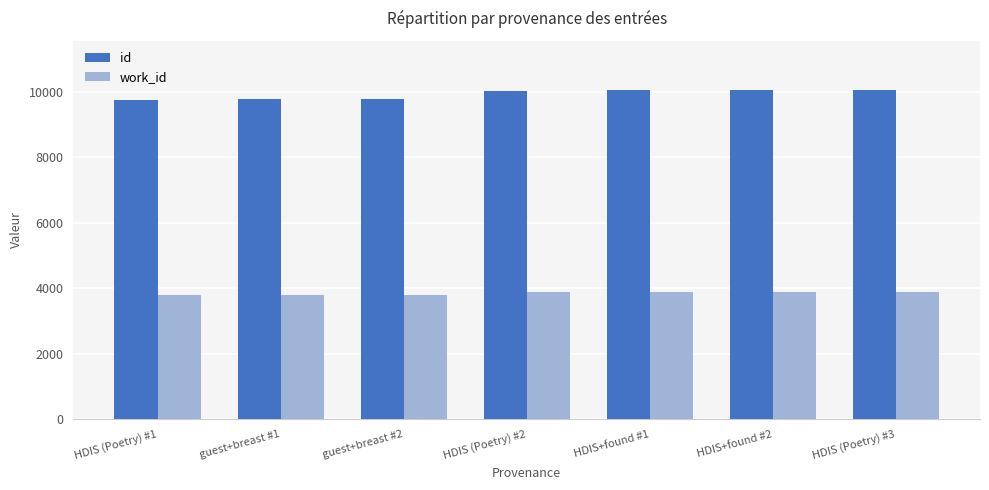

Read the id value at guest+breast #1, to the nearest 5.

9770